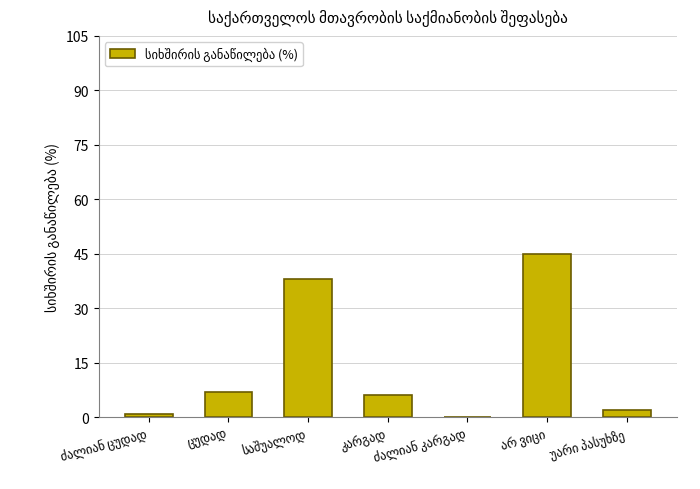

What is the greatest value displayed?

45